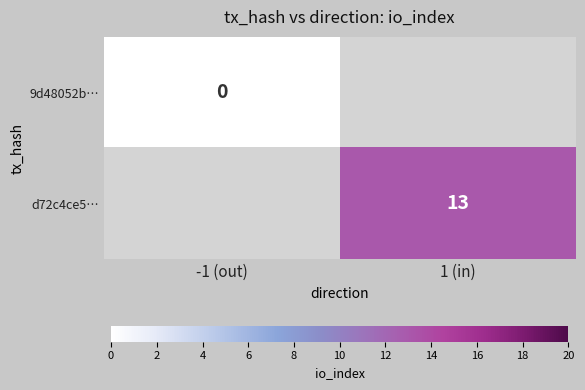

At how many categories does at least one series exceed 5?

1